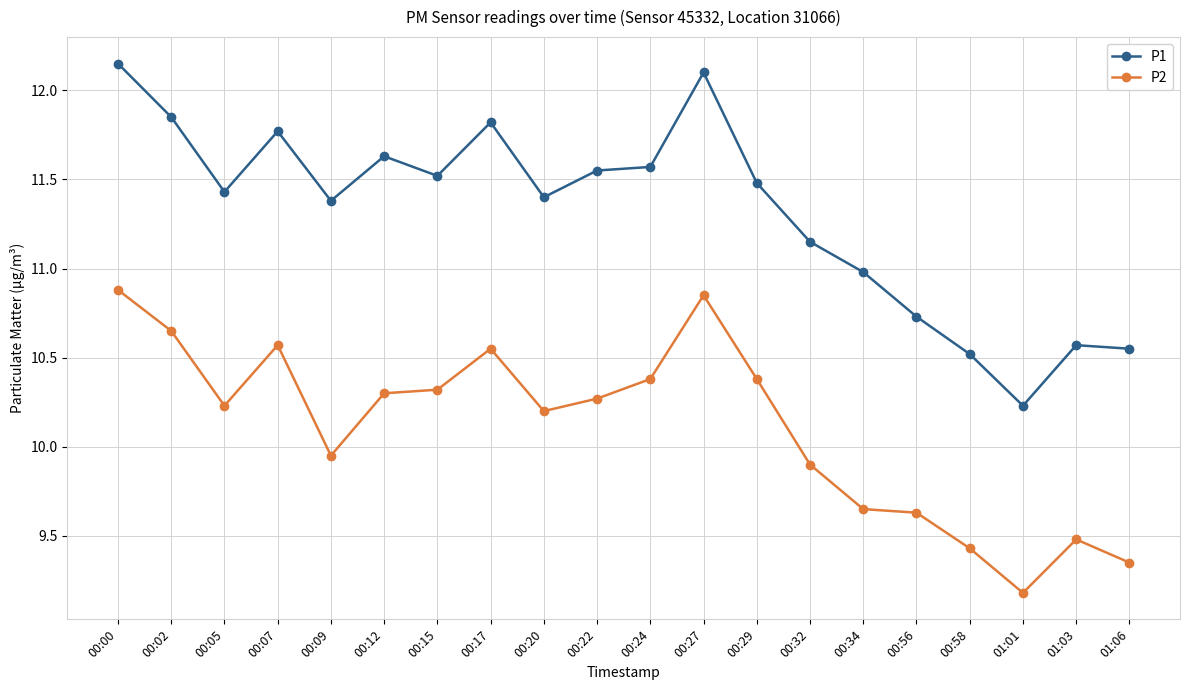

Does the chart have visible grid lines?

Yes